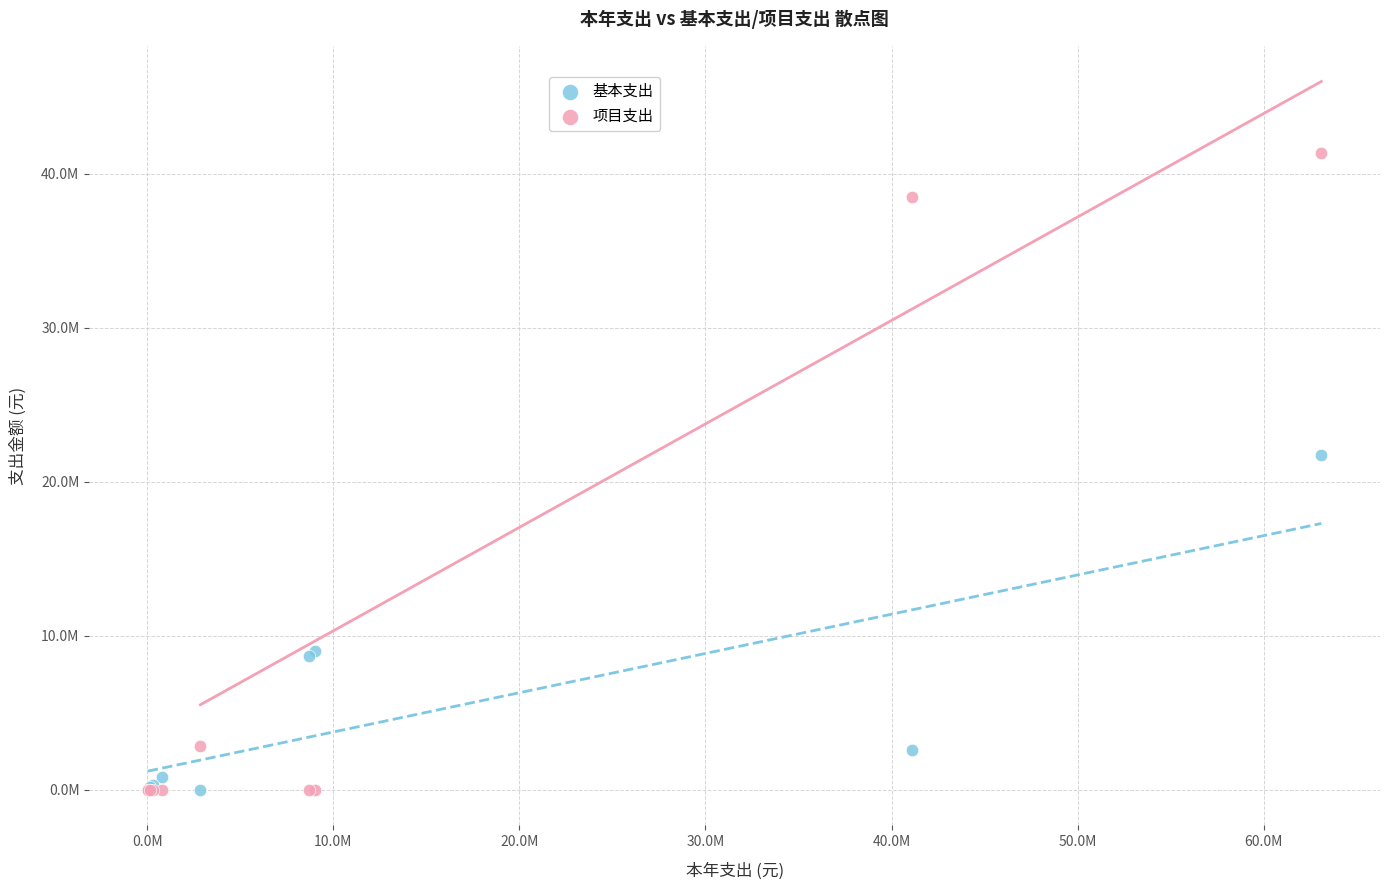

Which series has the widest spread of Y values?

项目支出